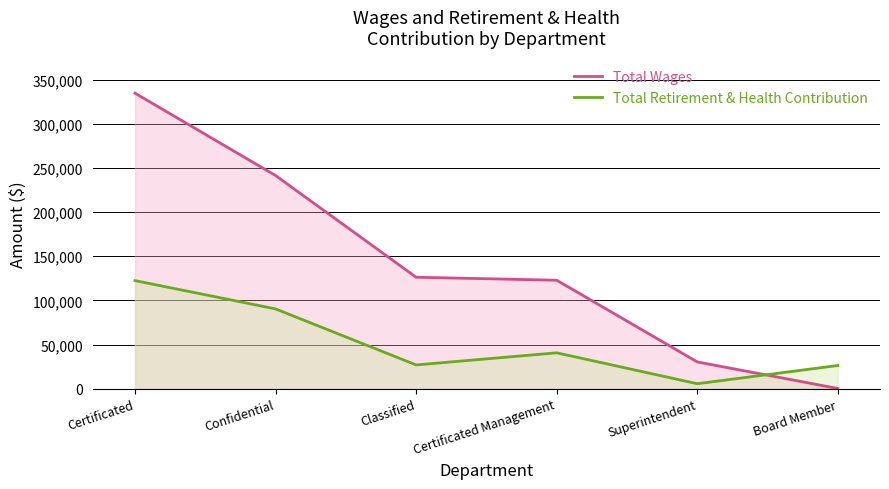

Reading right to left, what are all the values shown in this chart?

Total Wages: Board Member=345	Superintendent=30400	Certificated Management=122905	Classified=126292	Confidential=241456	Certificated=334682
Total Retirement & Health Contribution: Board Member=26366	Superintendent=5729	Certificated Management=40712	Classified=27006	Confidential=90439	Certificated=122453